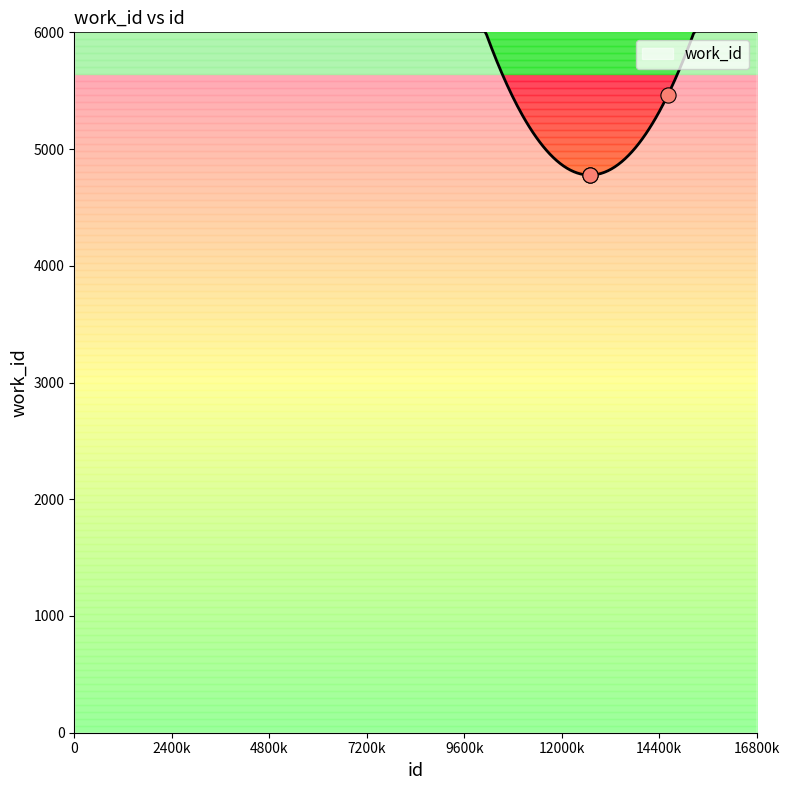

What is the change in value from 12690 to 14609?

+685